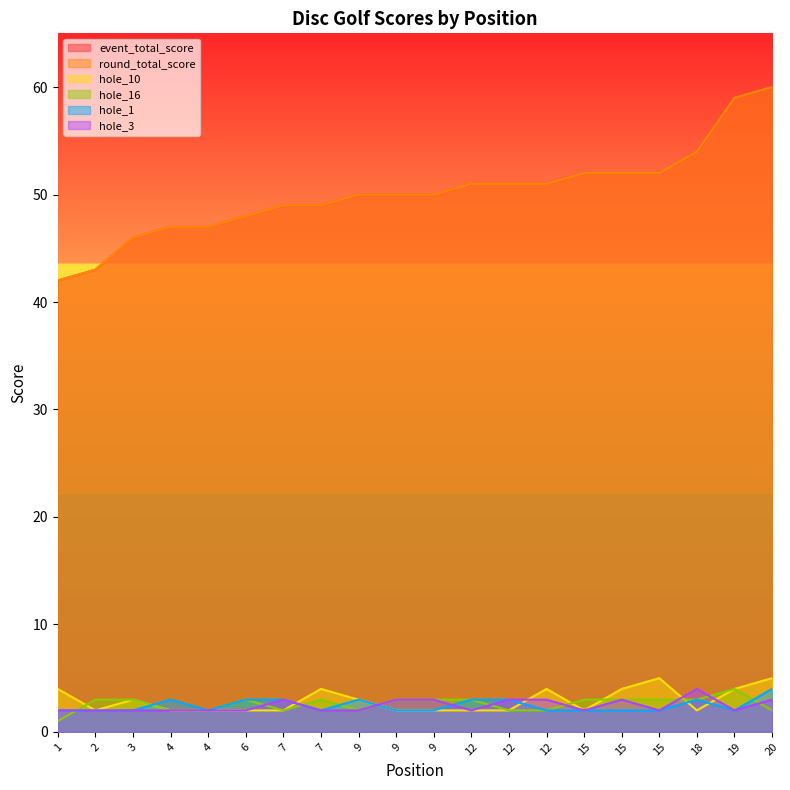

How many intersections are there between hole_16 and hole_3?

8